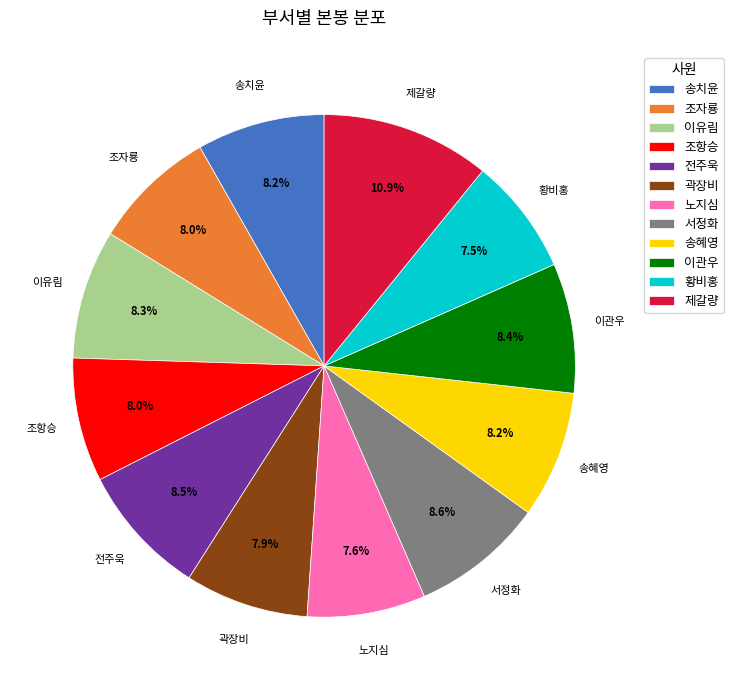

What percentage is the 조항승 slice, to the nearest percent?

8%